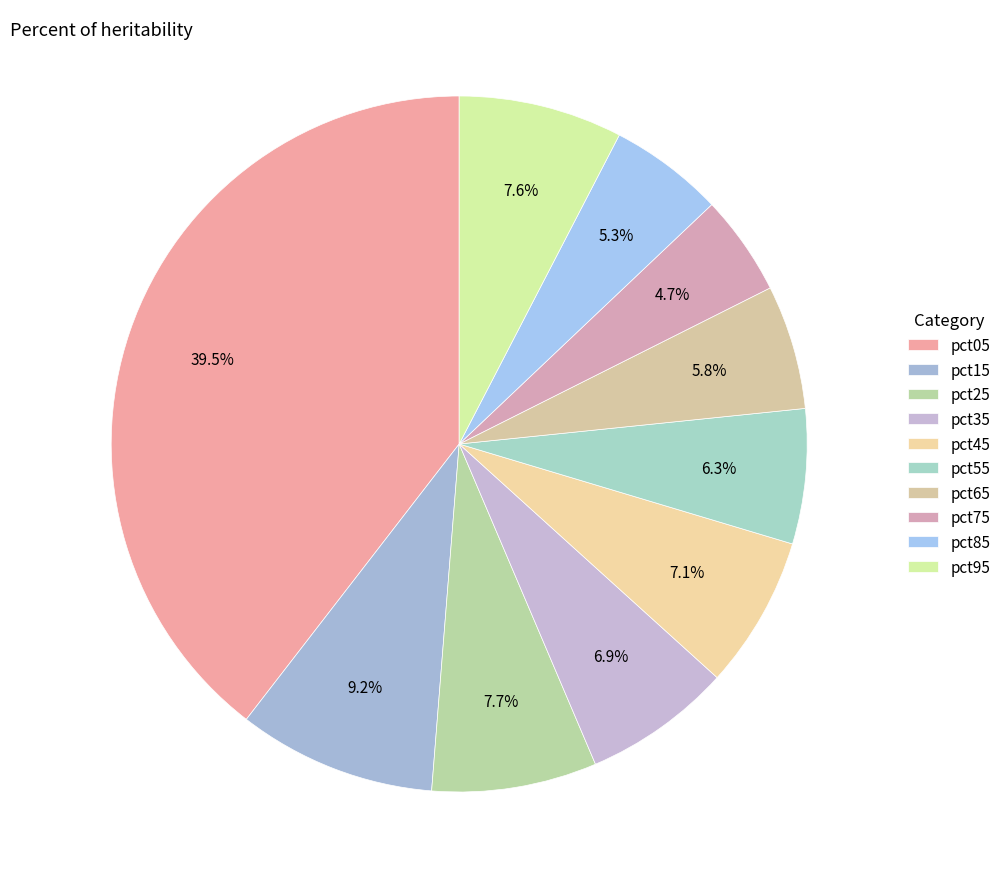

To the nearest percent, what is the difference between the pct95 and pct65 slice percentages?

2%